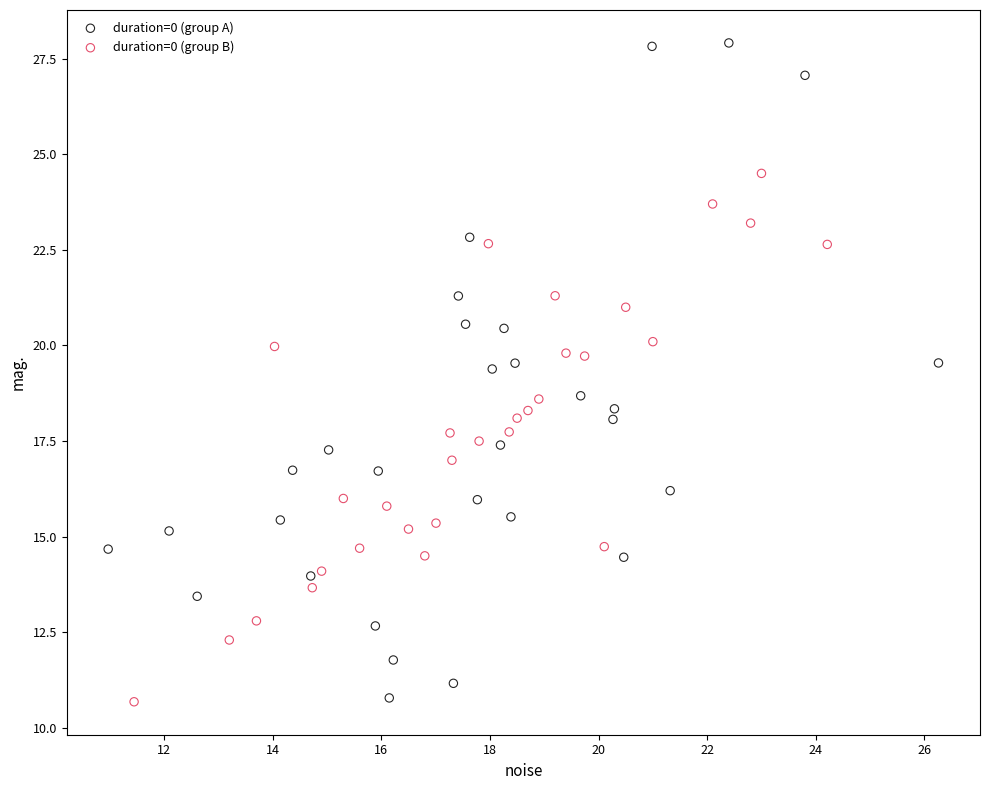

What are all the series names shown in the legend?

duration=0 (group A), duration=0 (group B)